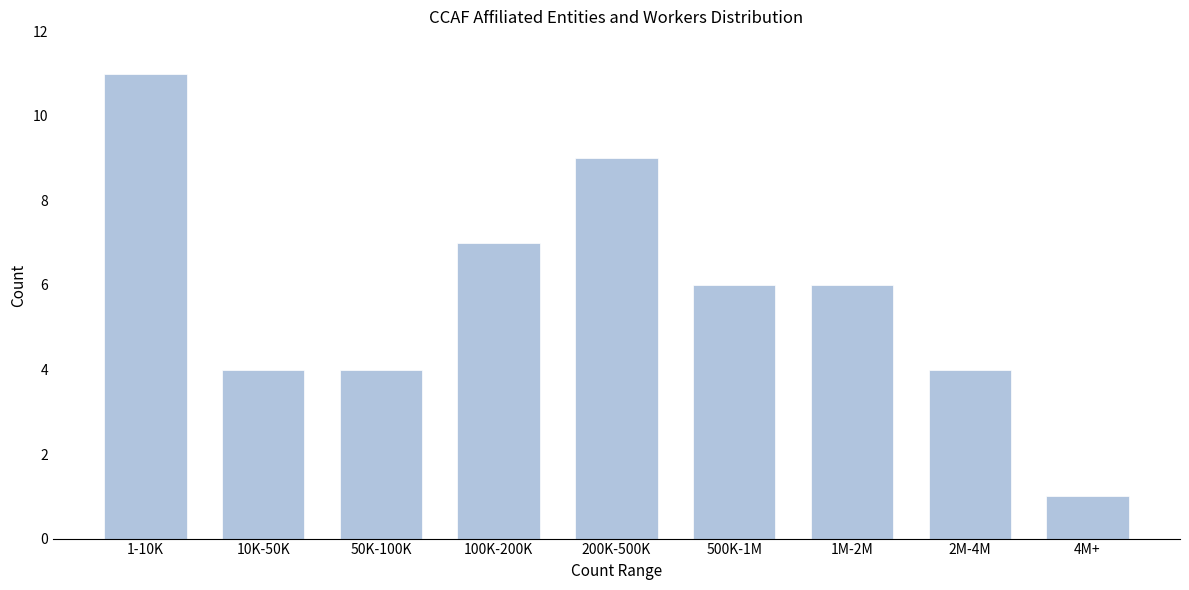

Reading left to right, what are all the values shown in this chart?

11	4	4	7	9	6	6	4	1